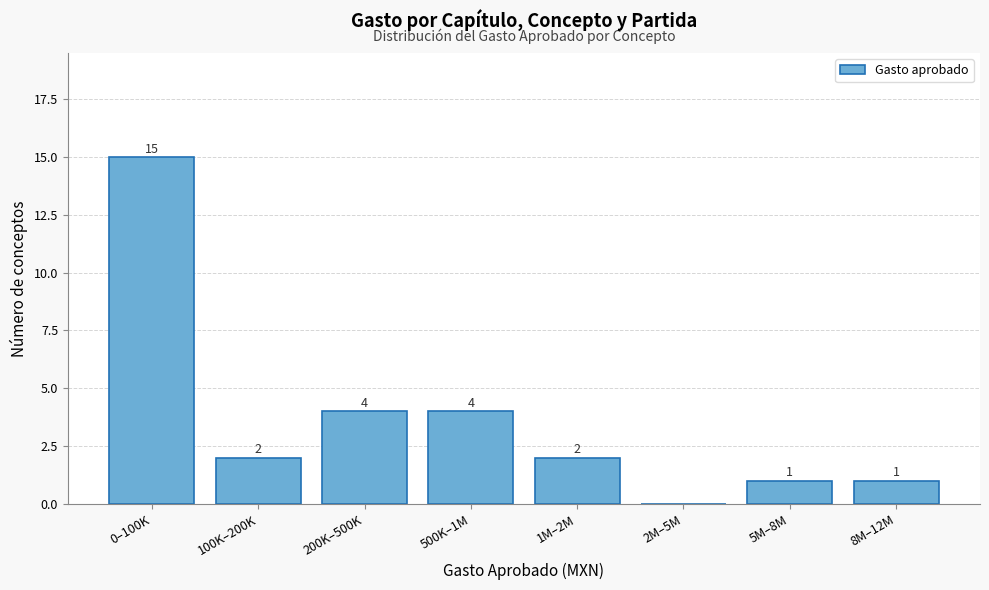

Reading left to right, extract all data points from this chart.

0–100K=15	100K–200K=2	200K–500K=4	500K–1M=4	1M–2M=2	2M–5M=0	5M–8M=1	8M–12M=1